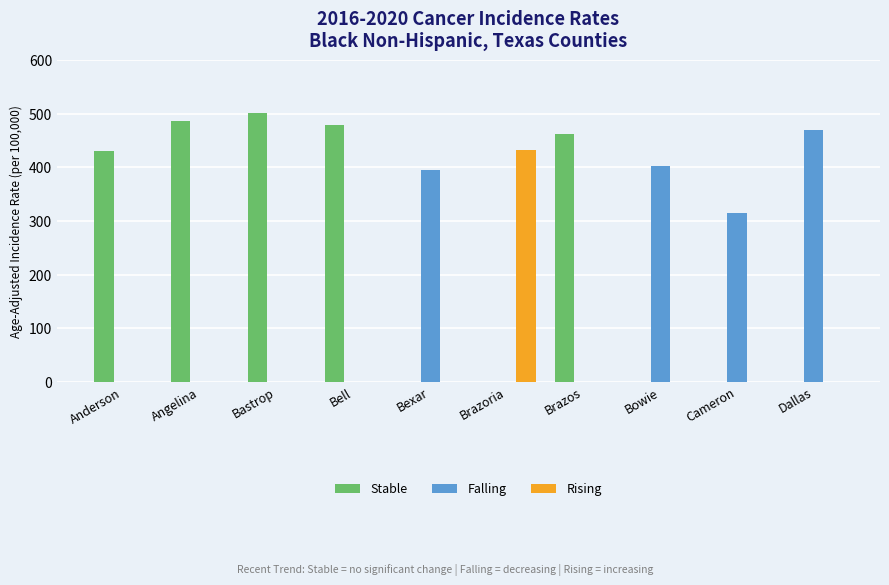

Between Bell and Brazos, which series saw the biggest shift?

Stable